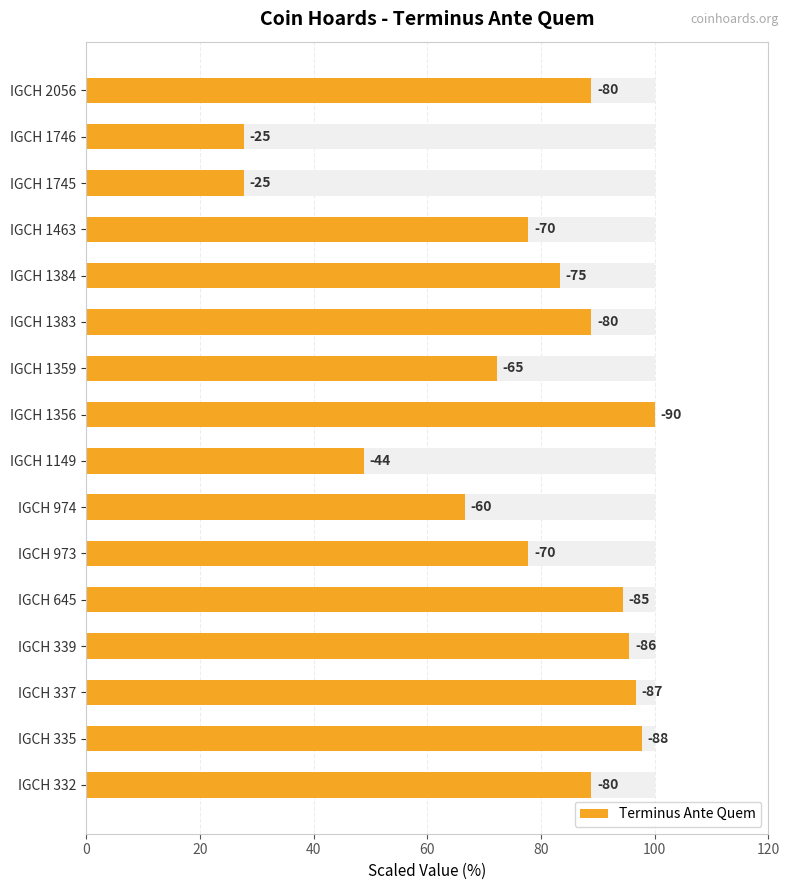

Is it true that the value at IGCH 1359 is 35.3?

False